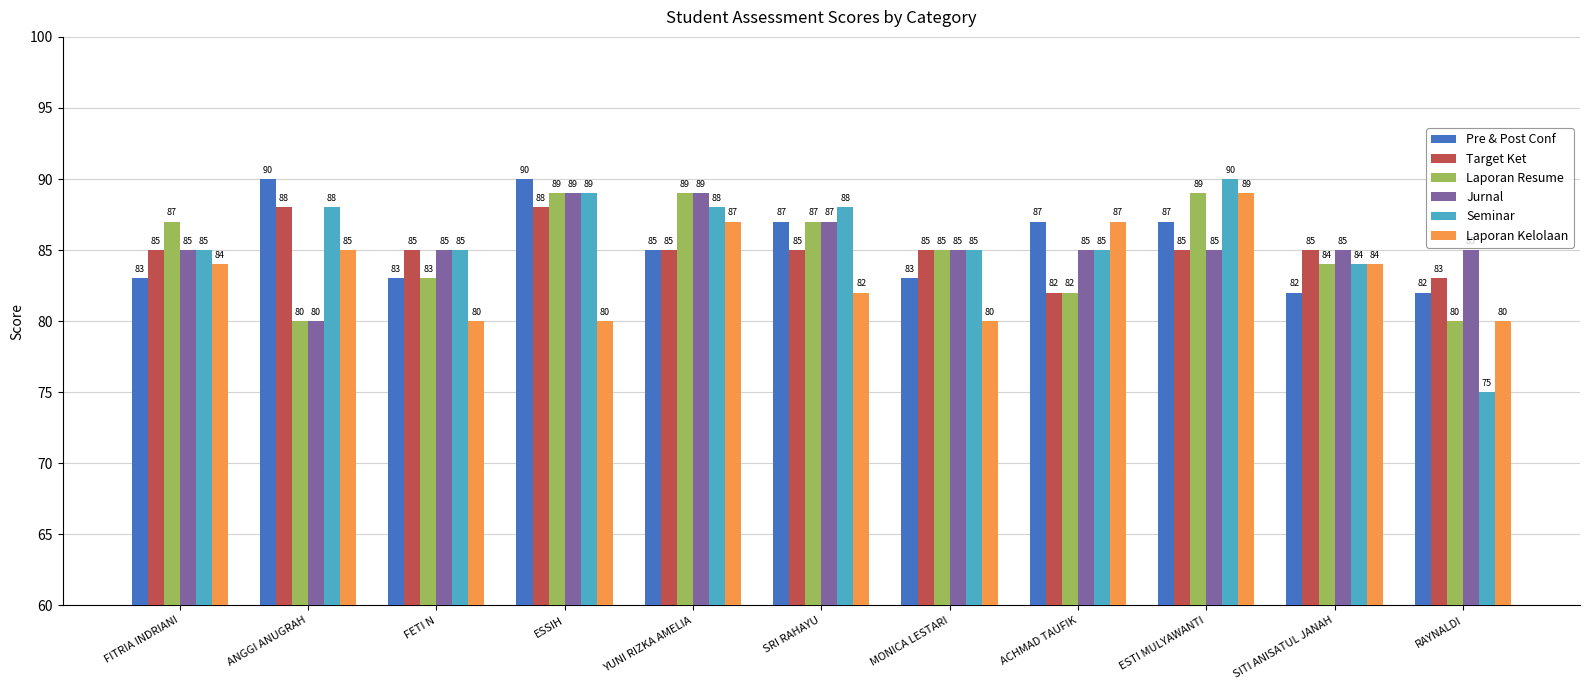

What position from the left is ESSIH?

4